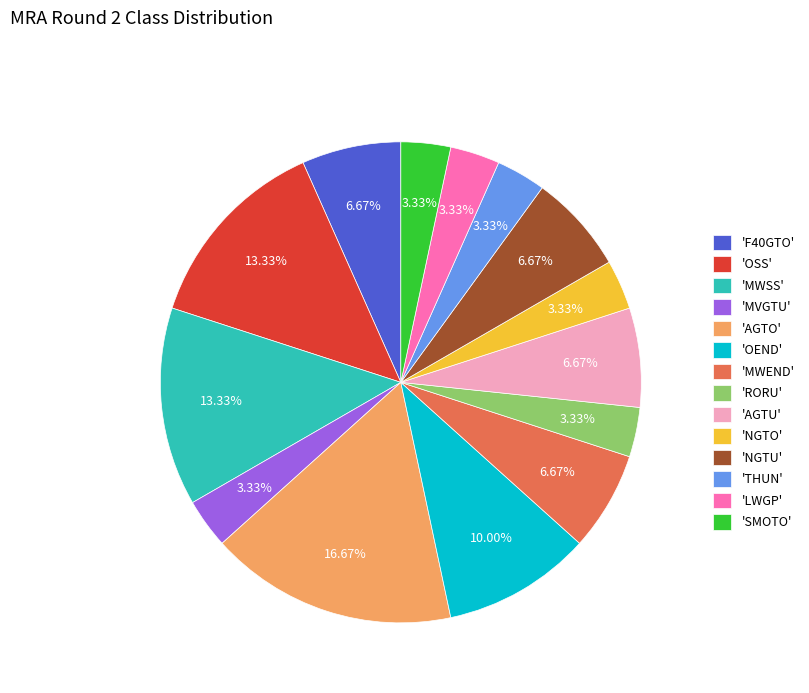

Which category has the biggest portion of the pie?

'AGTO'